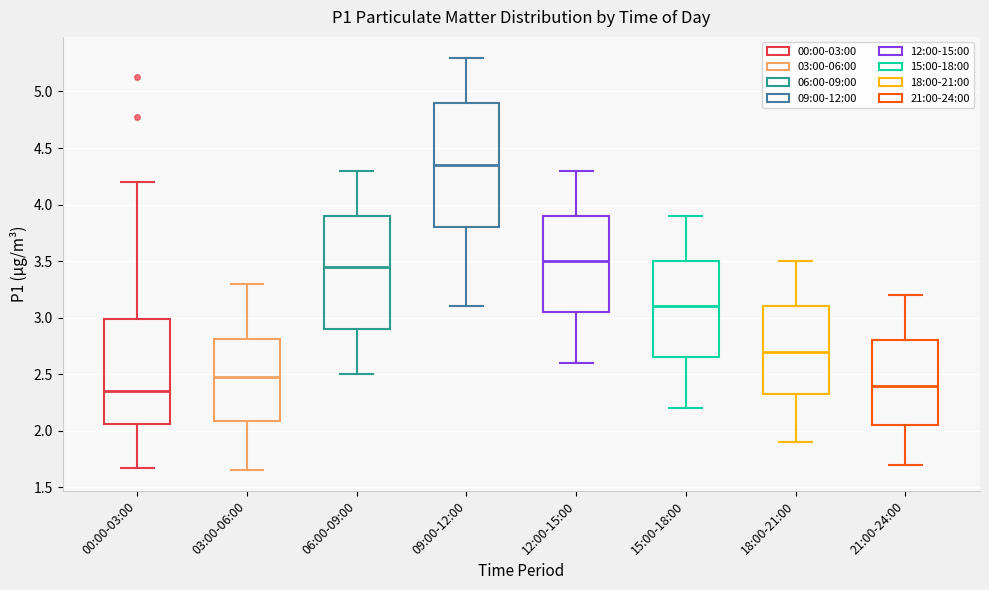

Which box is the tallest, from its lower edge to its upper edge?

09:00-12:00